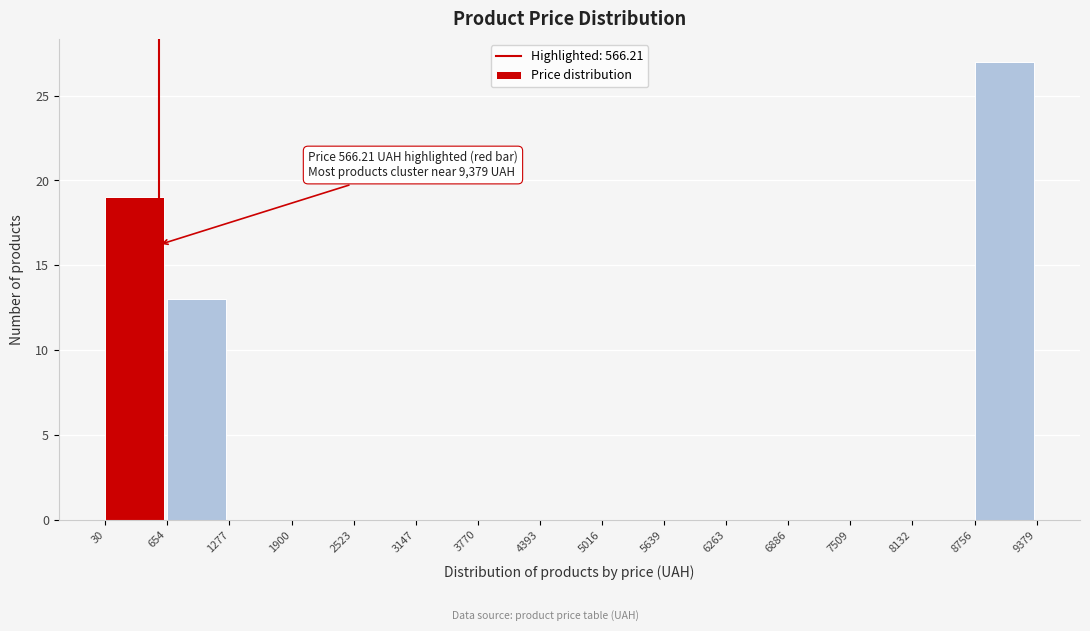

Which range on the x-axis has the tallest bar?

8756 to 9379